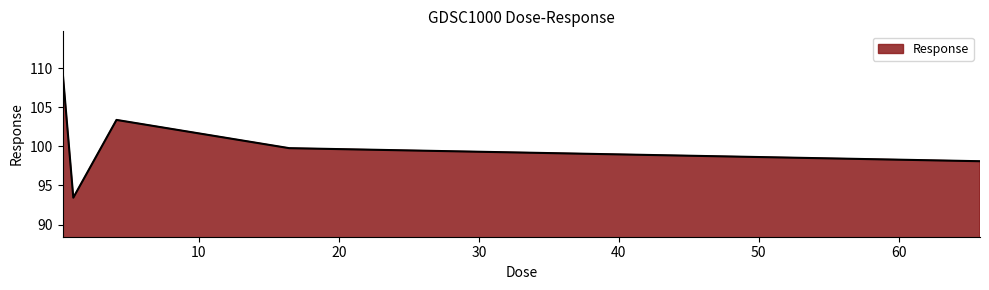

True or false: the data has more than 2 interior local peaks.

False